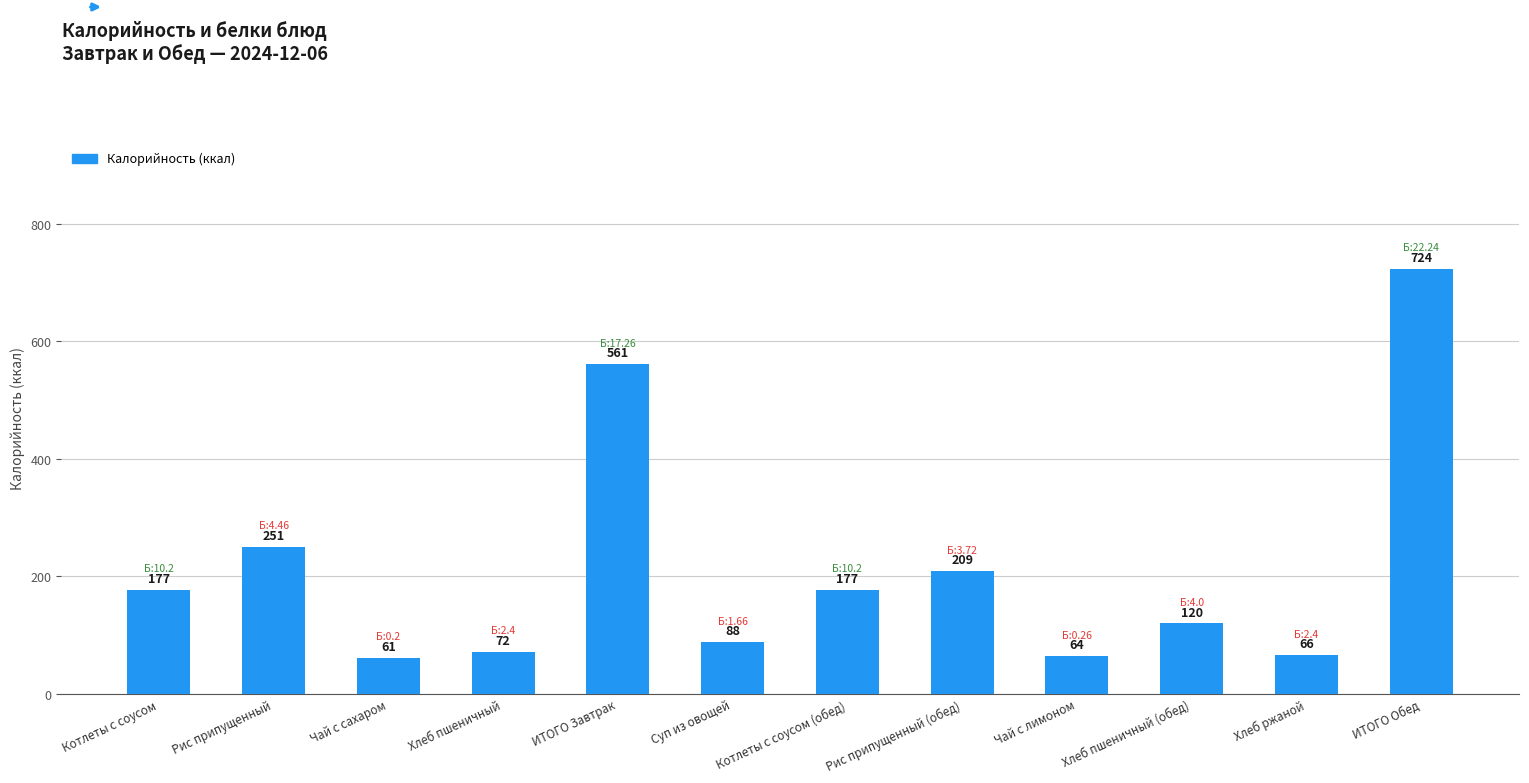

Reading left to right, what are all the values shown in this chart?

Котлеты с соусом=177	Рис припущенный=251	Чай с сахаром=61	Хлеб пшеничный=72	ИТОГО Завтрак=561	Суп из овощей=88	Котлеты с соусом (обед)=177	Рис припущенный (обед)=209	Чай с лимоном=64	Хлеб пшеничный (обед)=120	Хлеб ржаной=66	ИТОГО Обед=724